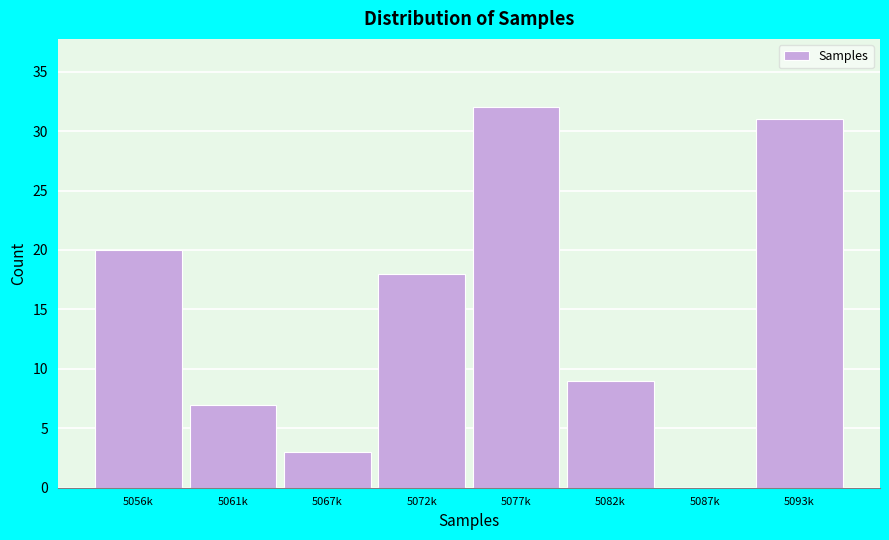

Reading left to right, extract all data points from this chart.

5056k=20	5061k=7	5067k=3	5072k=18	5077k=32	5082k=9	5087k=0	5093k=31